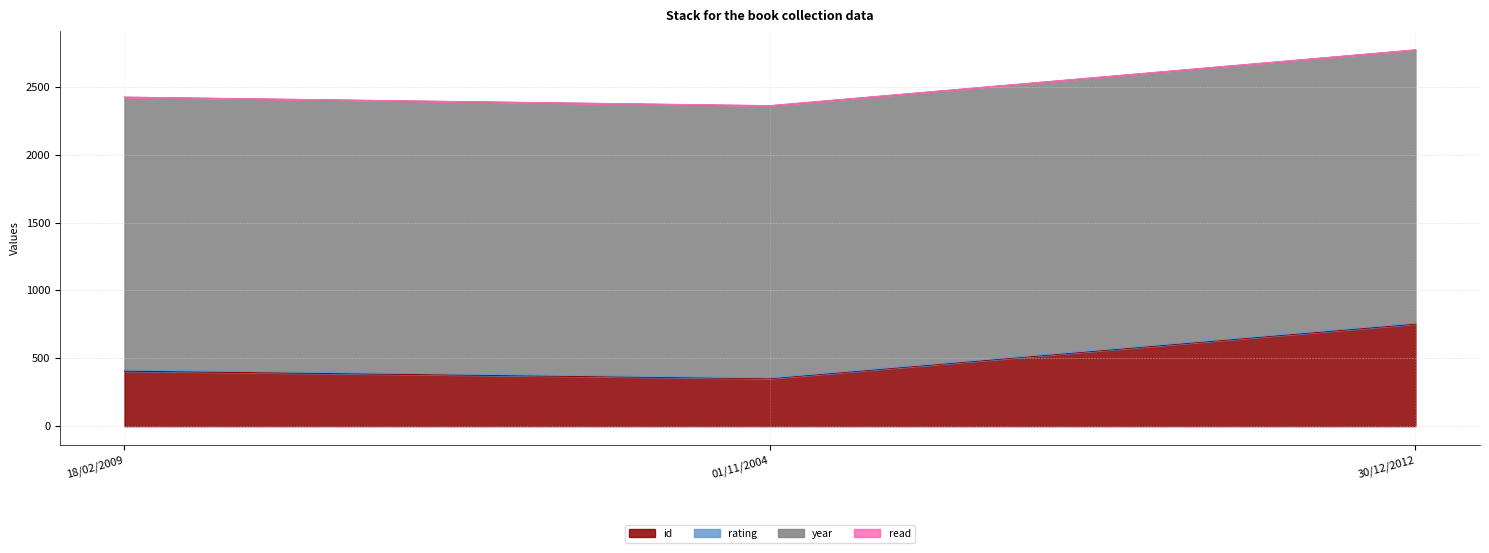

What are all the series names shown in the legend?

id, rating, year, read